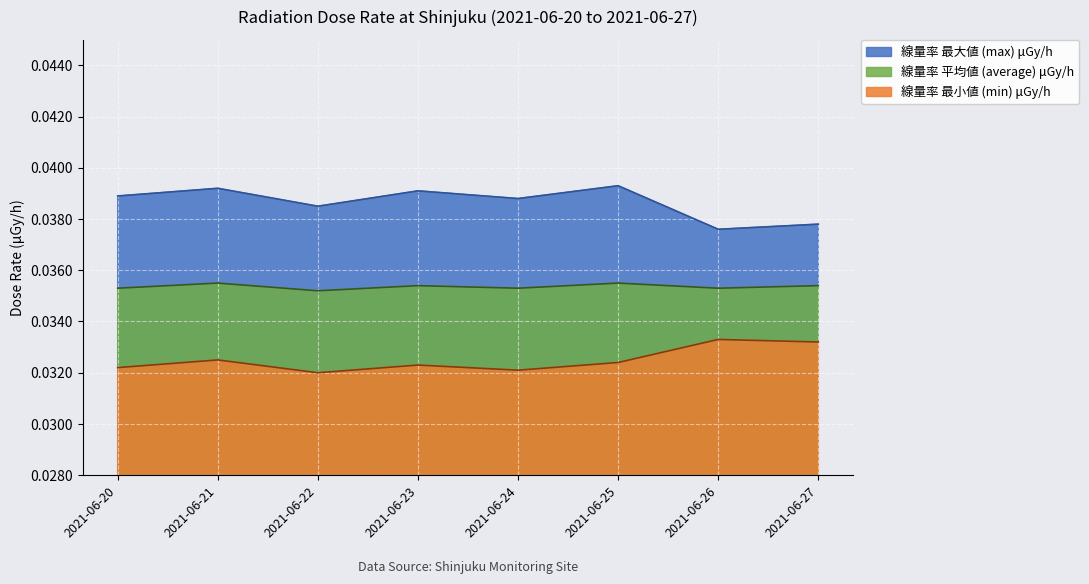

How many data points does each series have?

8